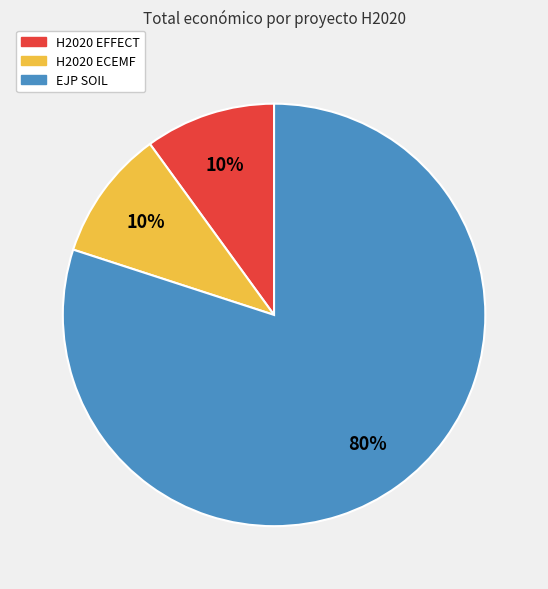

How many slices are in this pie chart?

3